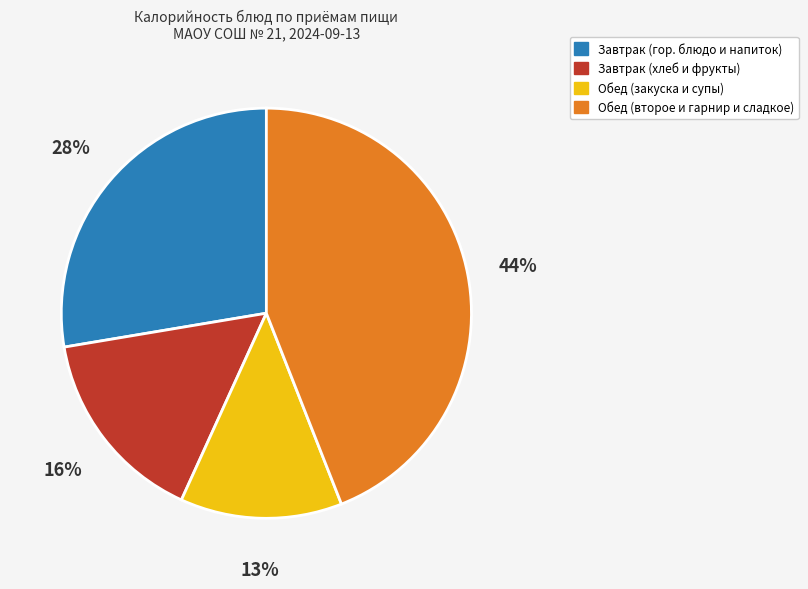

Is there any slice that represents more than half of the pie?

No